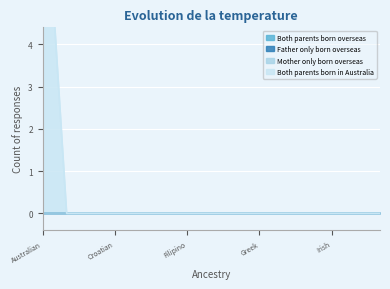

What is the maximum value shown in the chart?

9